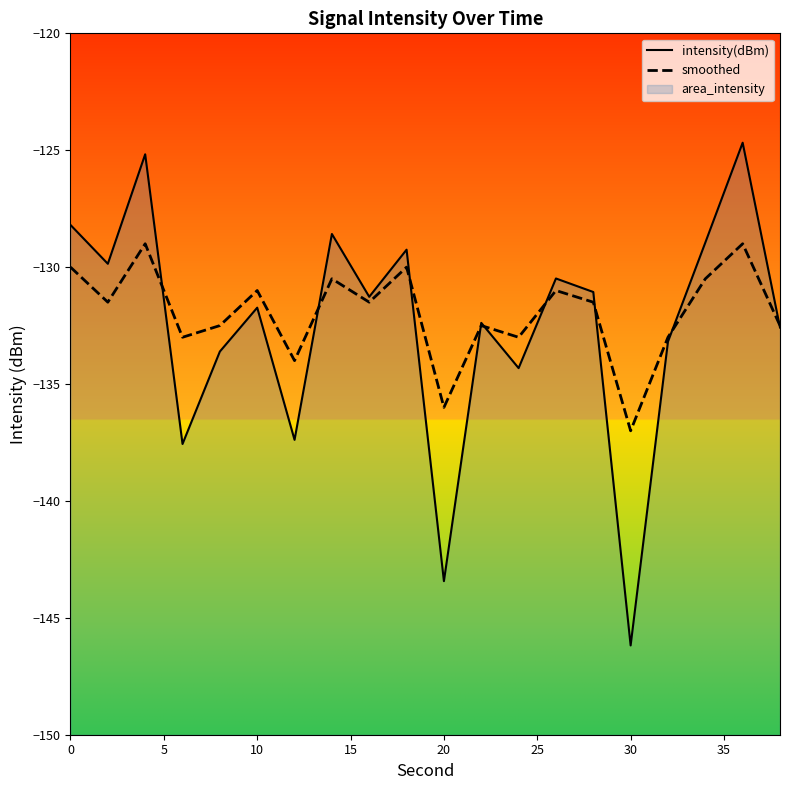

List the series in order of their overall mean, highest first.

smoothed, intensity(dBm)